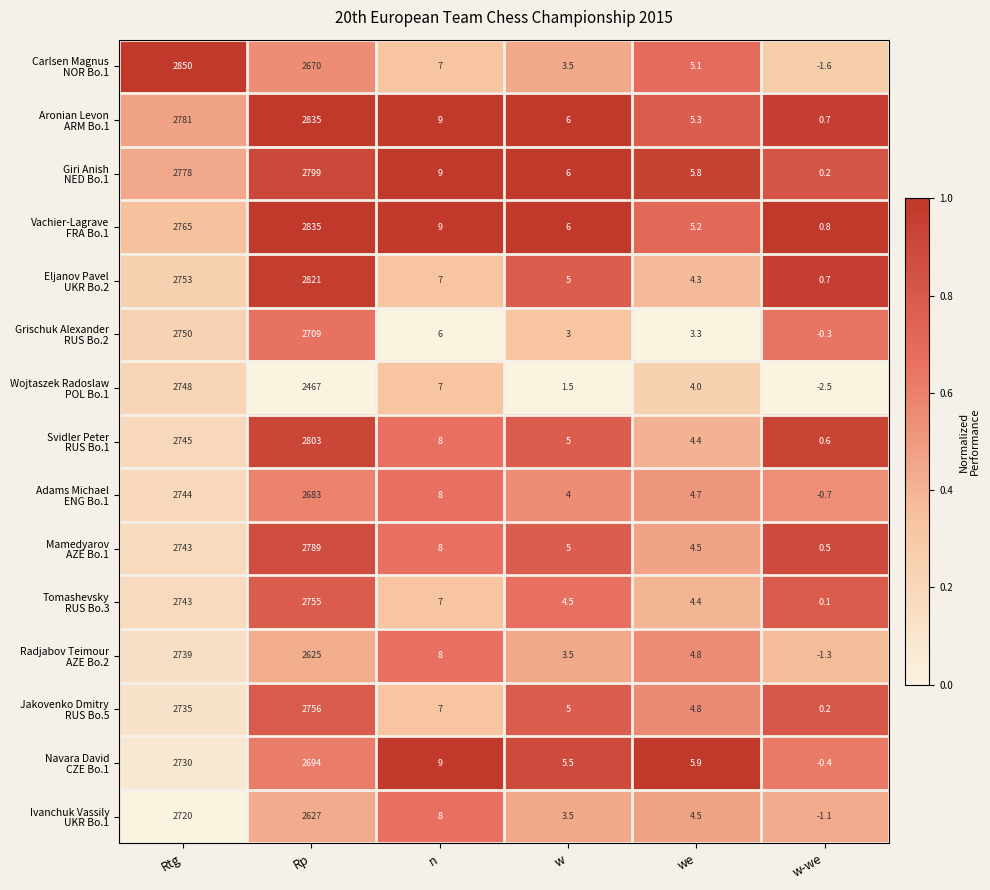

At which category is the sum across all series the highest?

Rtg